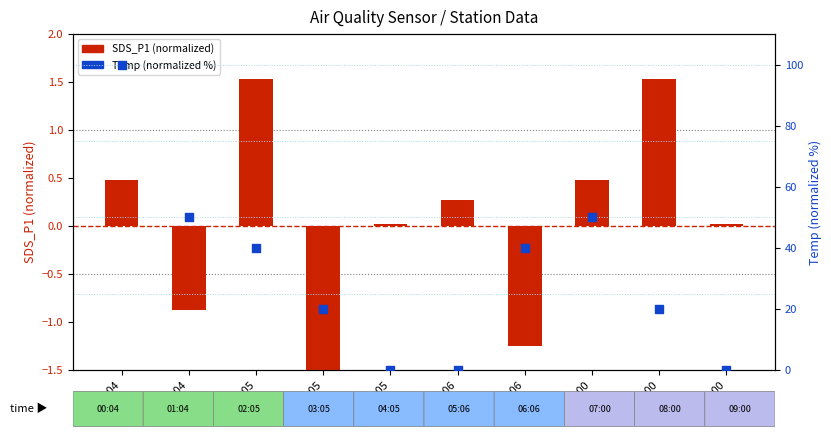

Which series has the largest Y range (max minus min)?

Temp (normalized %)